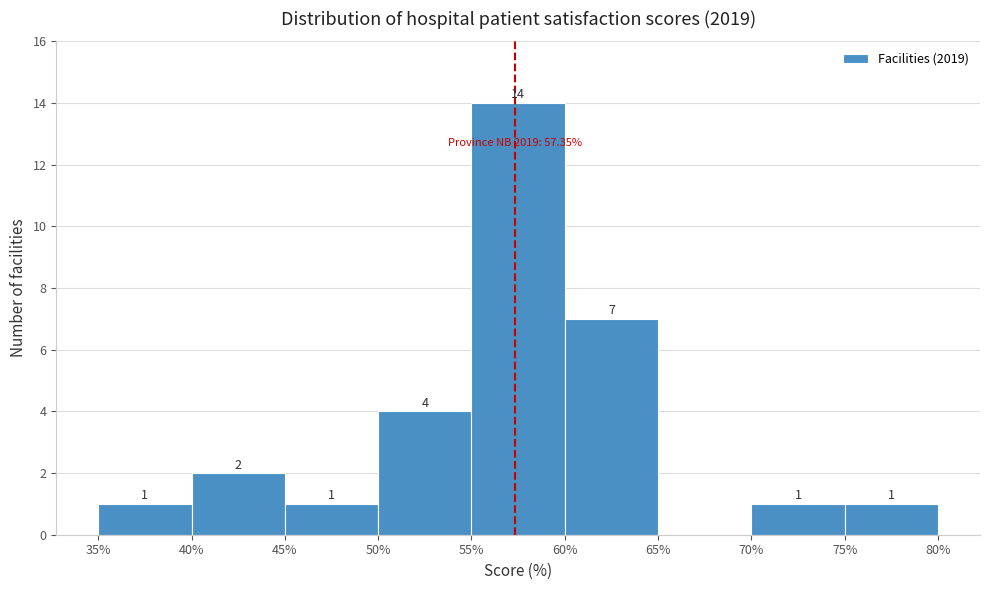

Over which range of the x-axis is the bar tallest?

55% to 60%